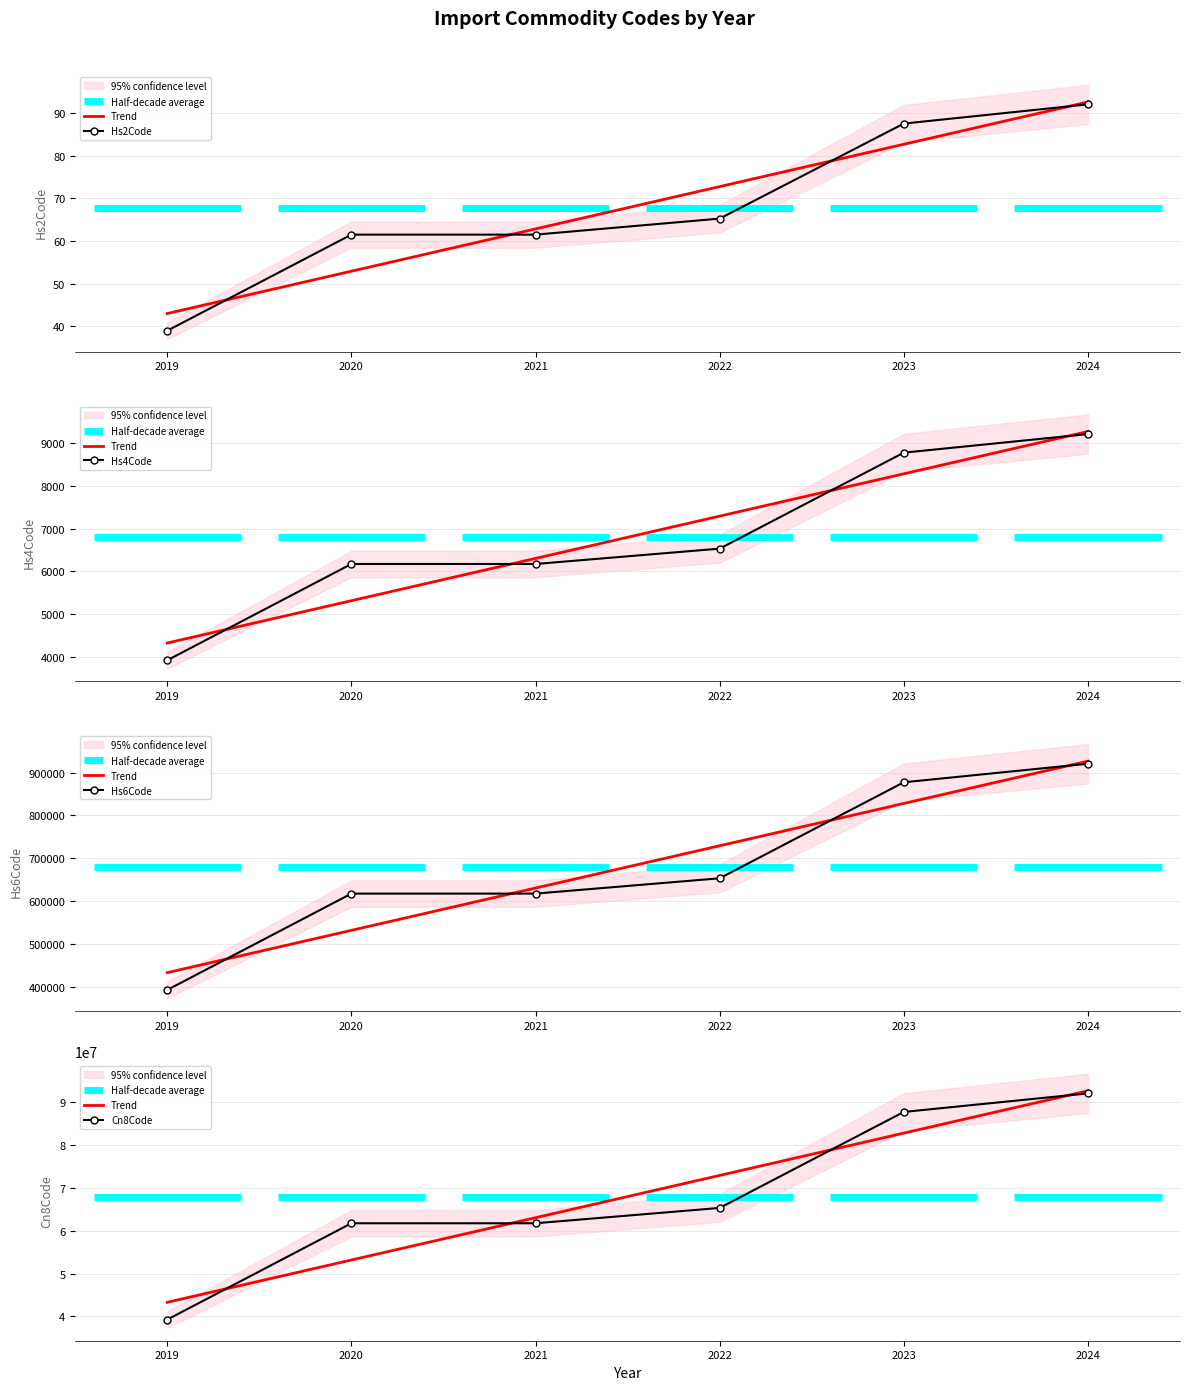

What is the label of the 17th point from the left?

2024